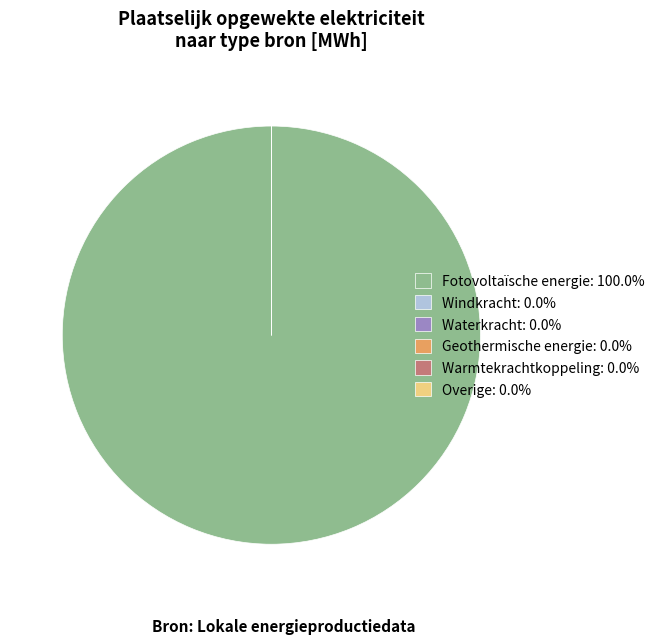

Which category accounts for the majority?

Fotovoltaïsche energie